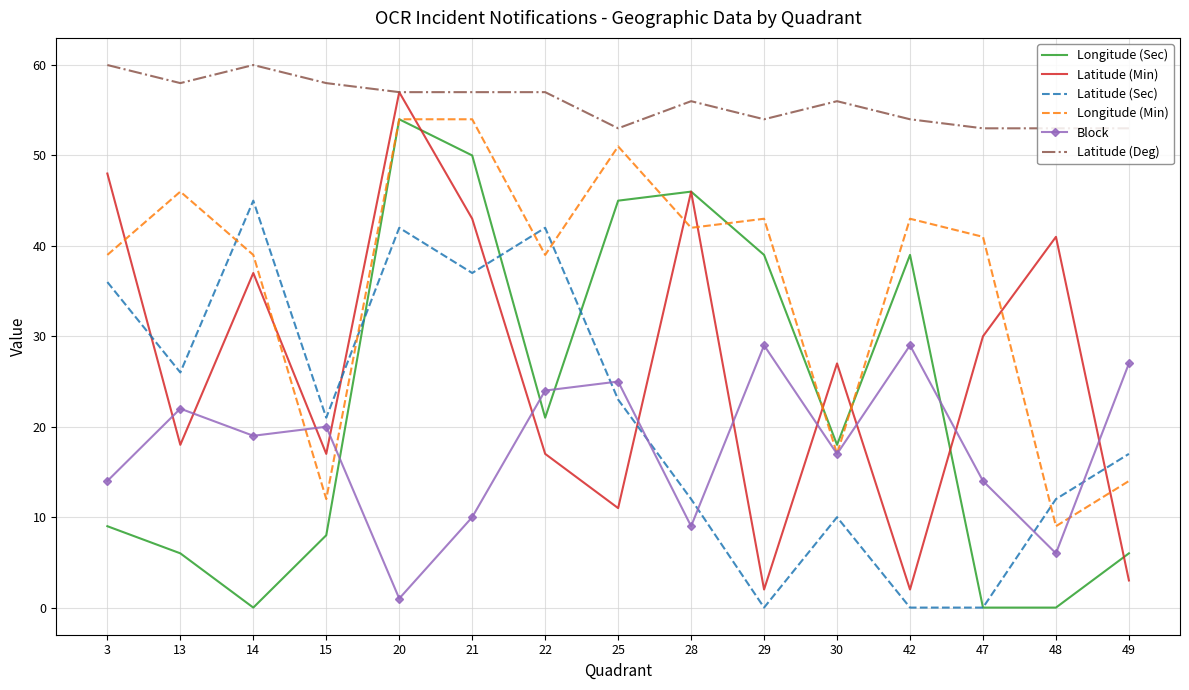

What is the maximum value shown in the chart?

60